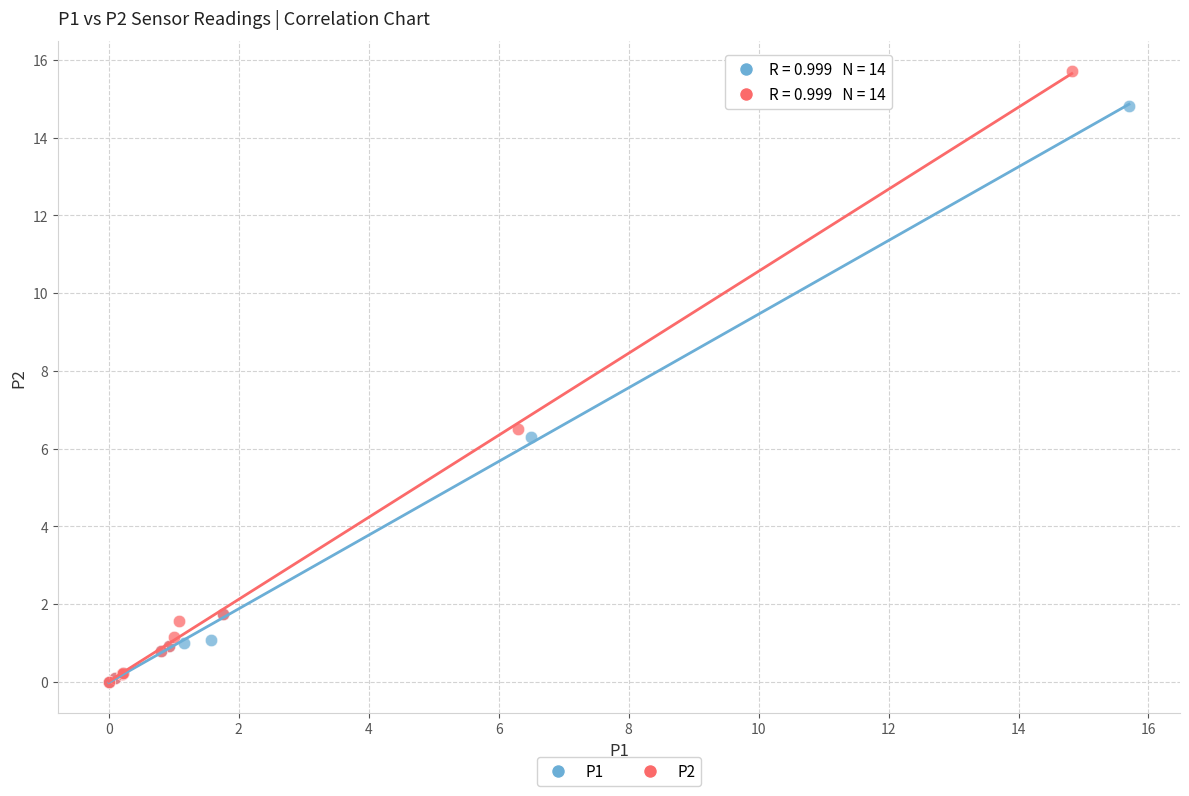

Which series reaches the maximum Y coordinate?

P2